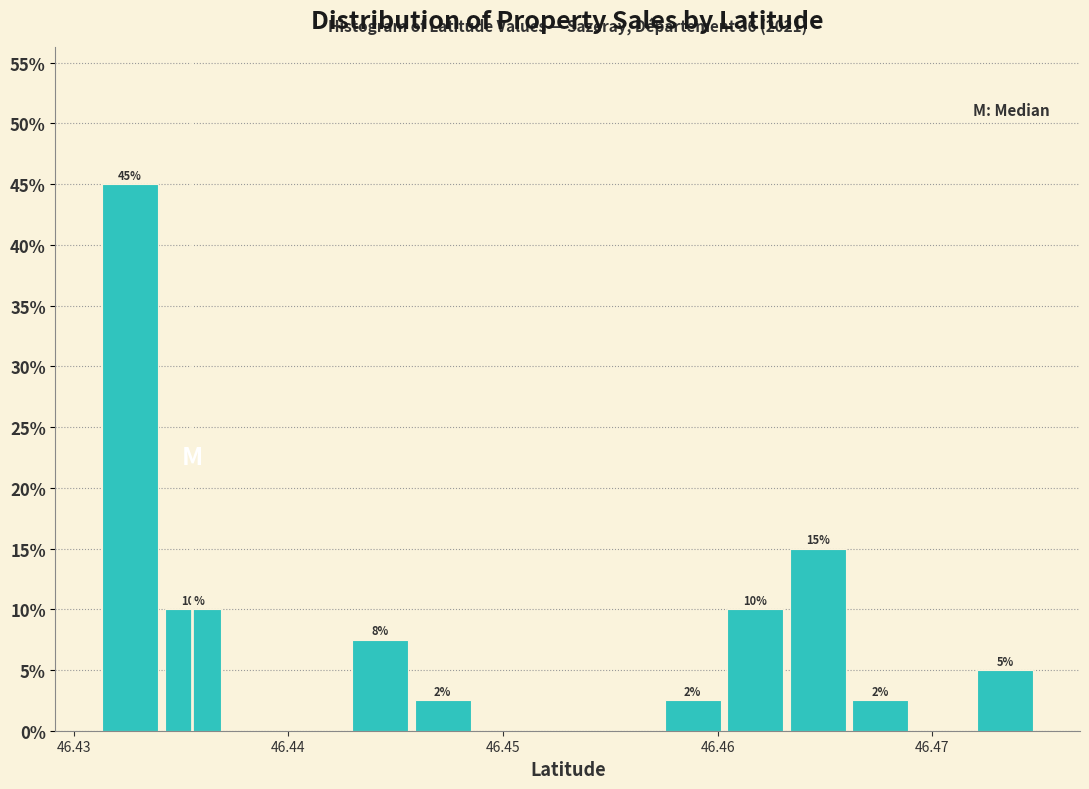

Around what value on the x-axis is the tallest bar? Give the approximate position of its centre, as read against the axis.

46.433